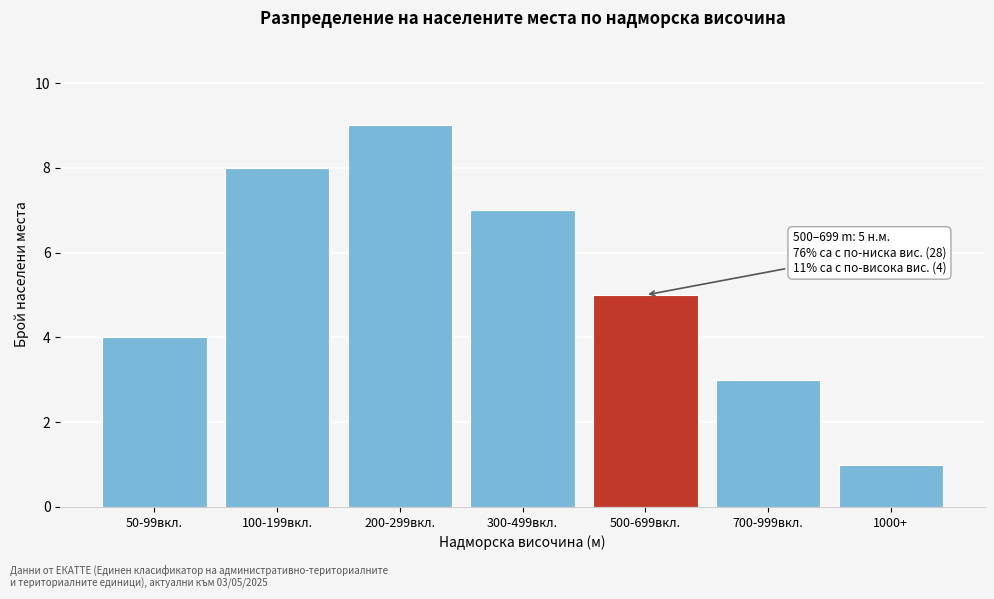

Reading left to right, what are all the values shown in this chart?

50-99вкл.=4	100-199вкл.=8	200-299вкл.=9	300-499вкл.=7	500-699вкл.=5	700-999вкл.=3	1000+=1